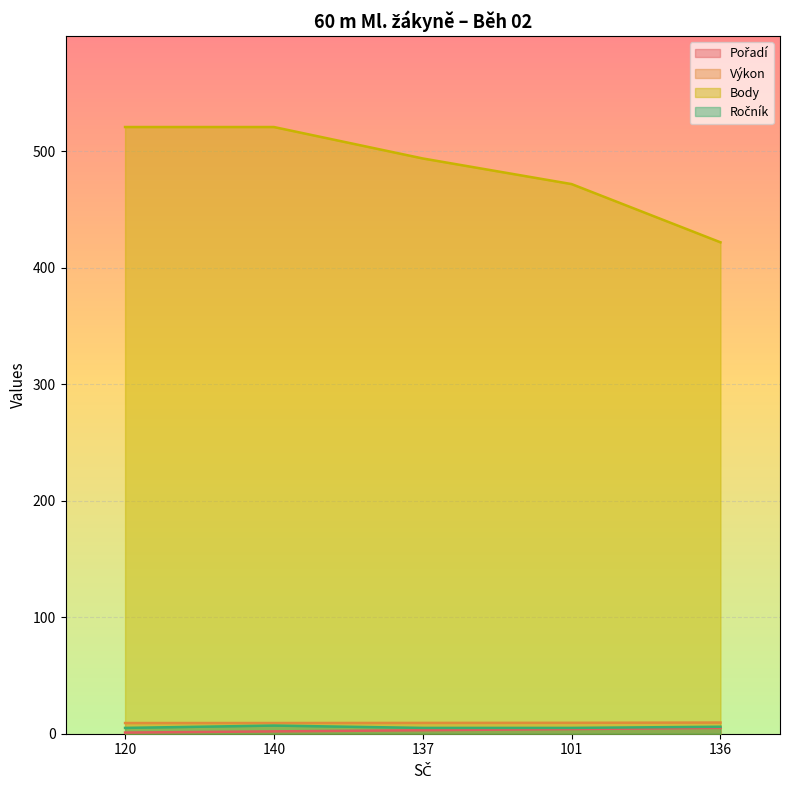

What are all the series names shown in the legend?

Pořadí, Výkon, Body, Ročník